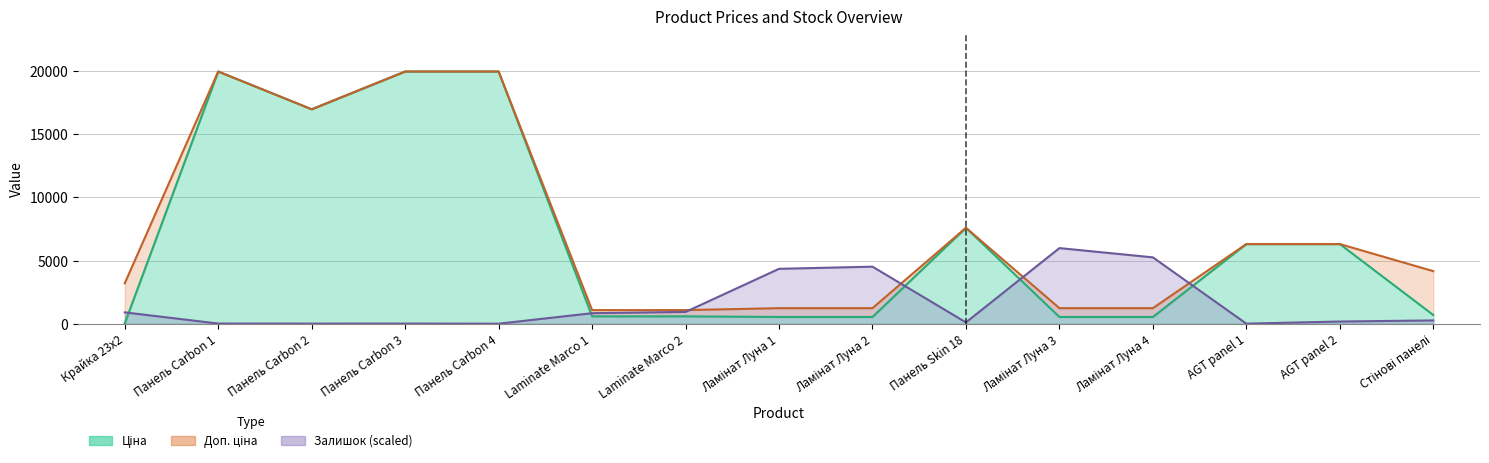

True or false: Доп. ціна and Ціна cross at least once.

False